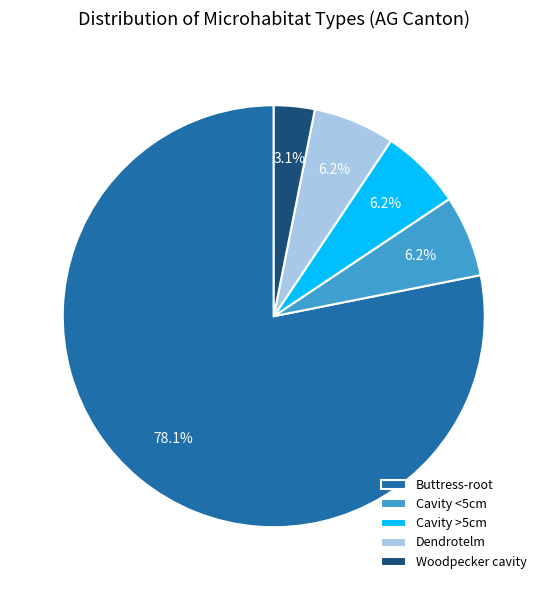

Approximately how many times larger is the value at Cavity <5cm compared to Woodpecker cavity?

2.0